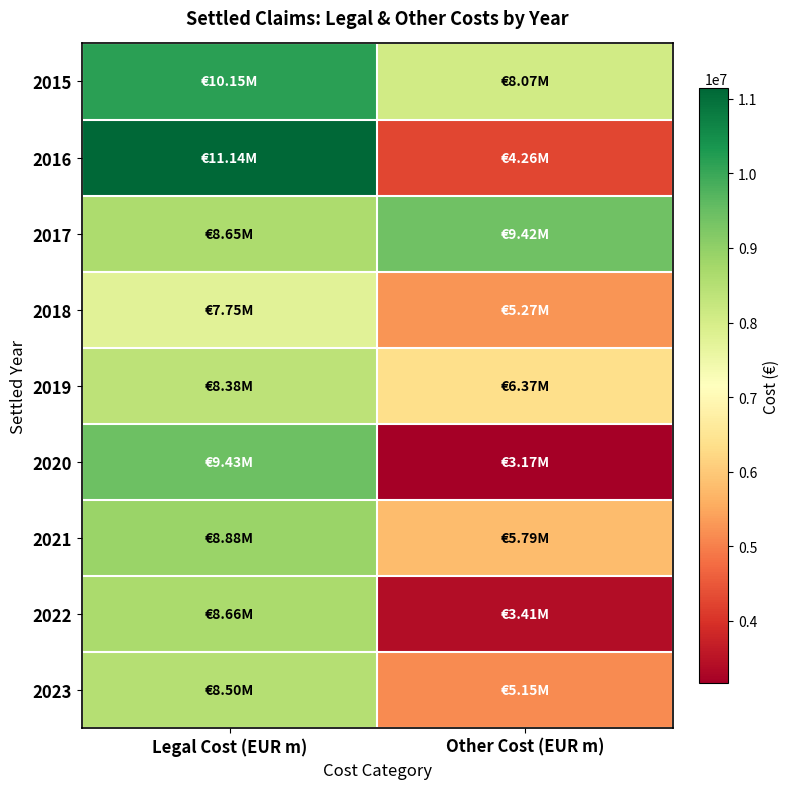

At how many categories does at least one series exceed 8085863?

2